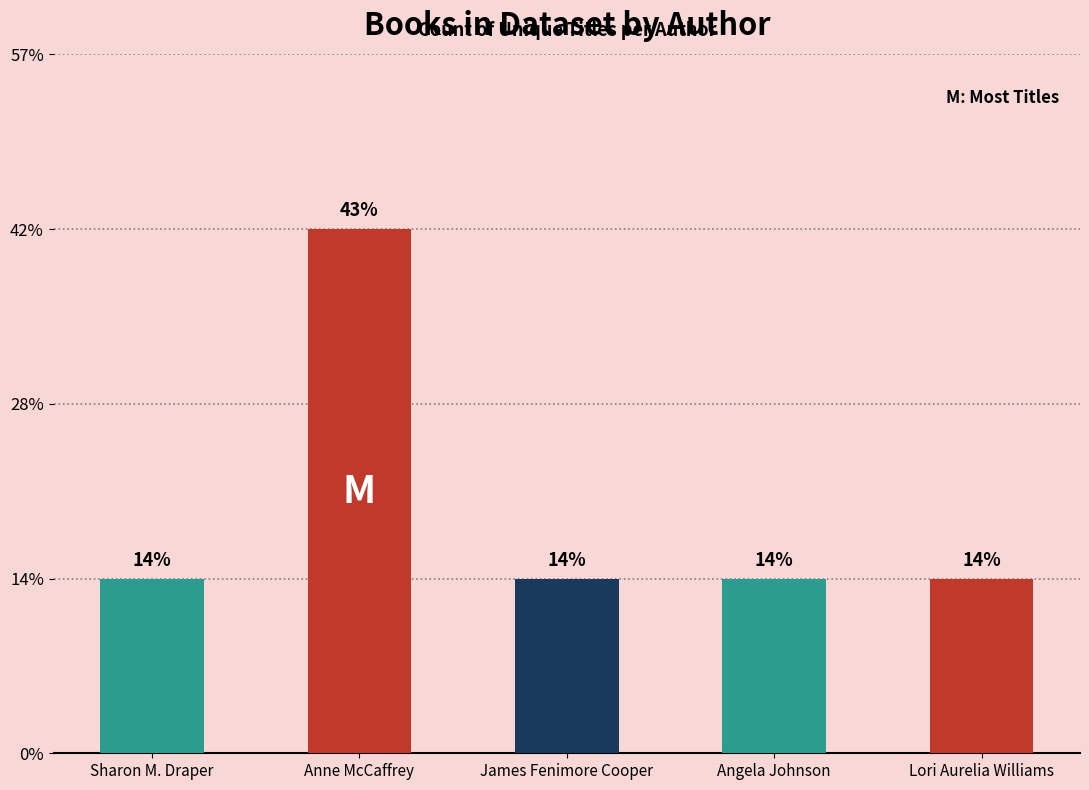

Reading left to right, extract all data points from this chart.

Sharon M. Draper=1	Anne McCaffrey=3	James Fenimore Cooper=1	Angela Johnson=1	Lori Aurelia Williams=1